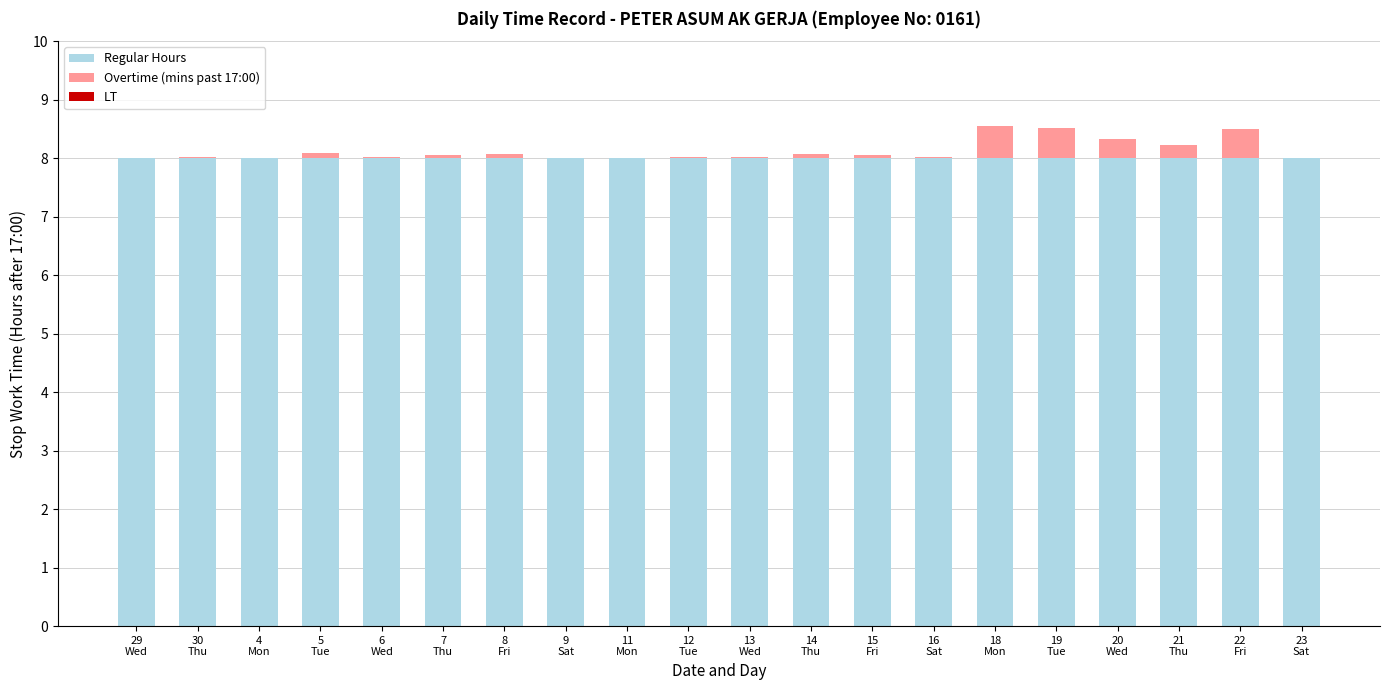

What is the maximum value for Regular Hours?

8.0